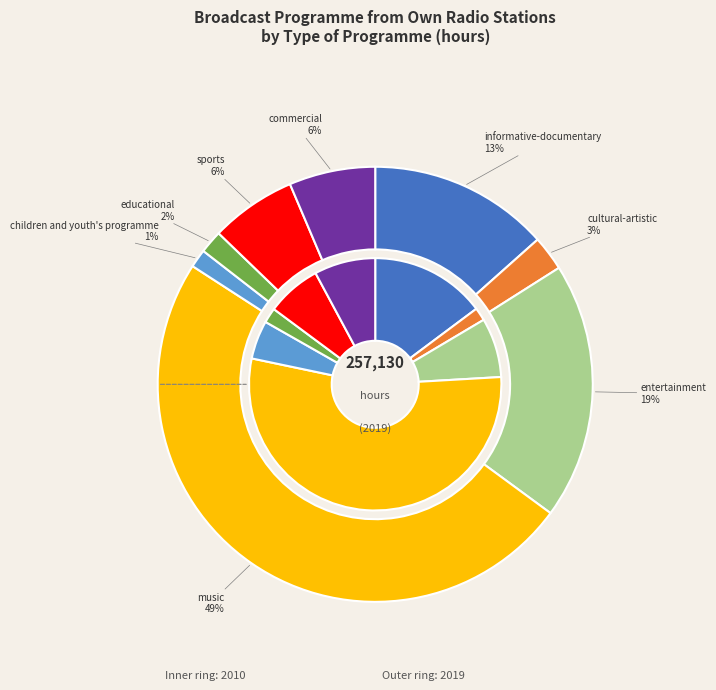

Is the sum of entertainment and educational greater than half?

No